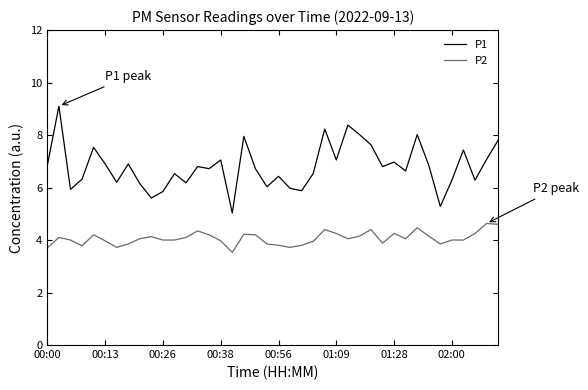

List the series in order of their peak value, lowest first.

P2, P1